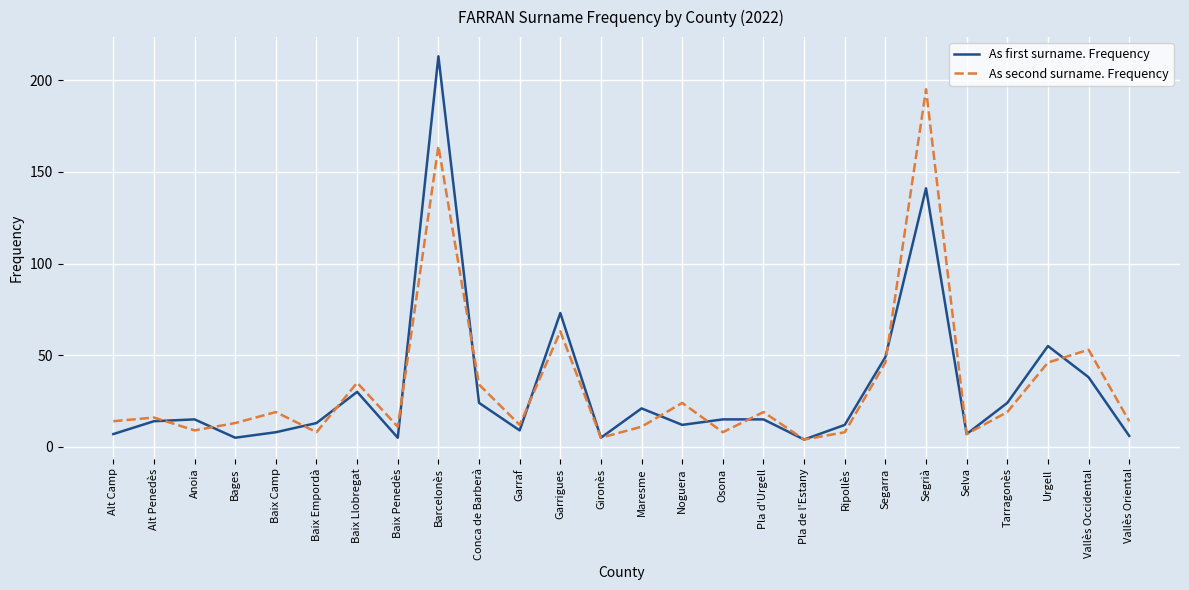

Is this an area chart (filled region under the line)?

No